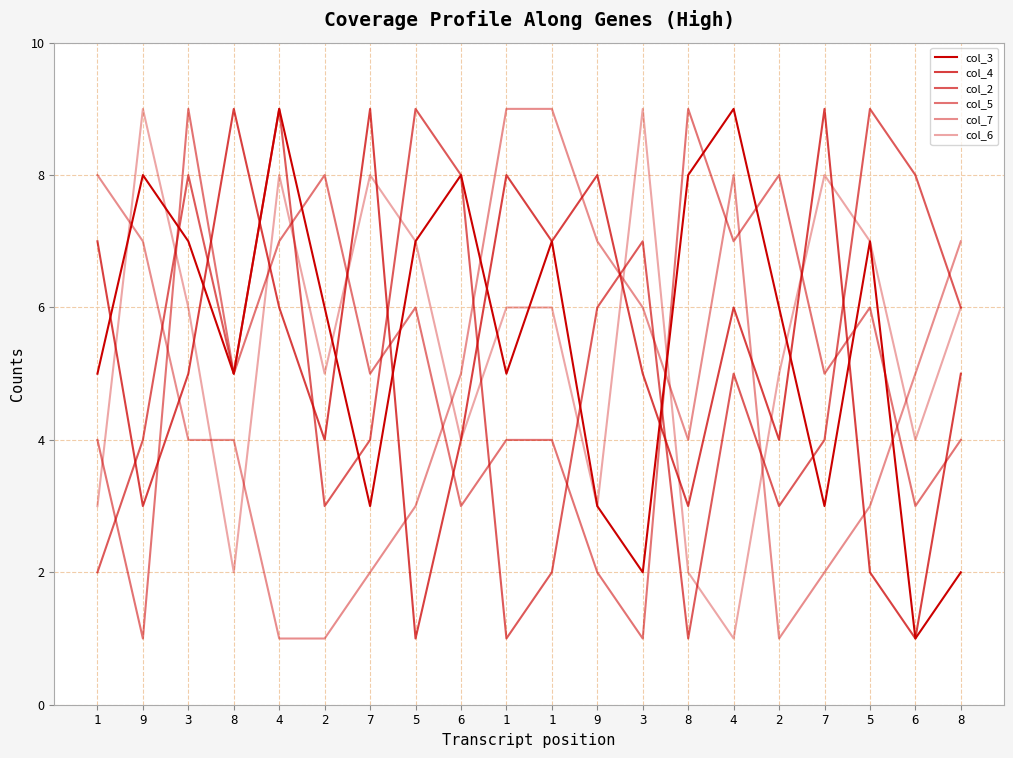

Is the value of col_7 at 6 greater than the value of col_4 at 9?

Yes